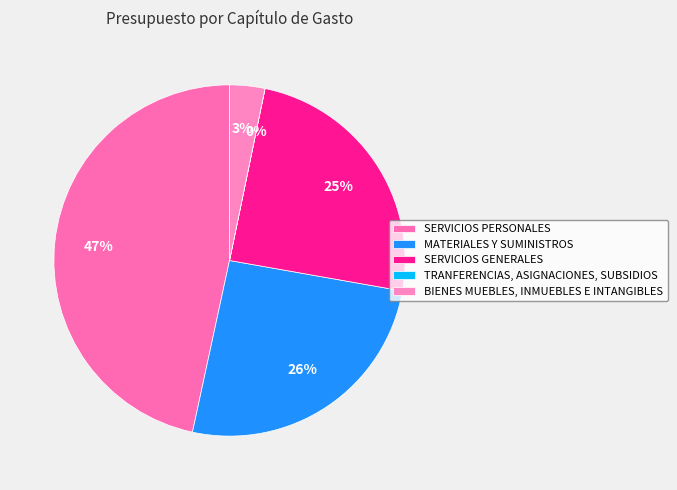

Do TRANFERENCIAS, ASIGNACIONES, SUBSIDIOS and BIENES MUEBLES, INMUEBLES E INTANGIBLES together represent more than half of the pie?

No